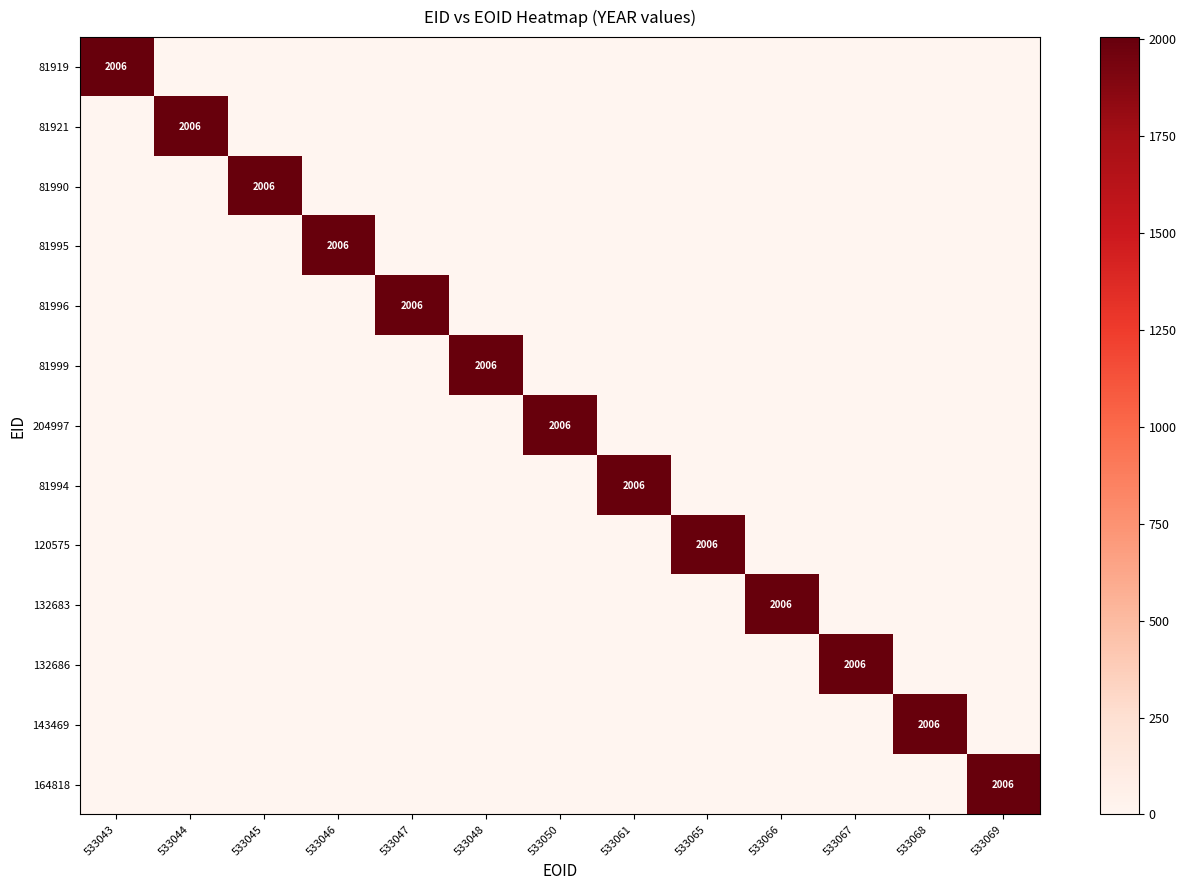

Which series changed the most between 533067 and 533068?

132686